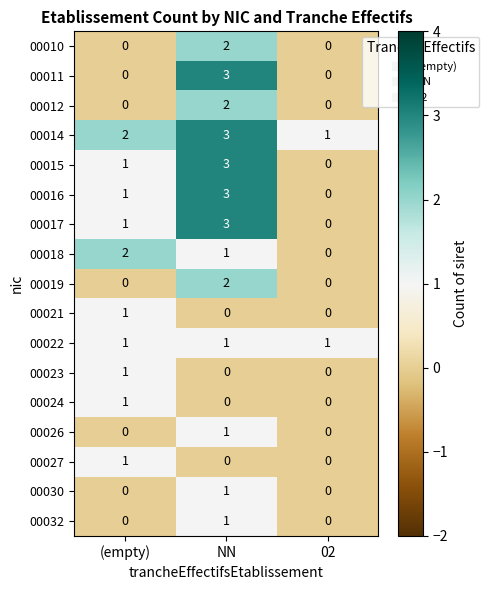

Which category has the highest value in the 00023 series?

(empty)